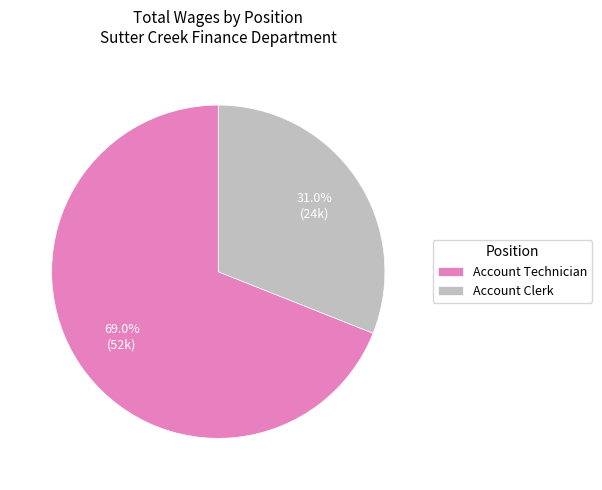

What is the ratio of the value at Account Technician to the value at Account Clerk?

2.2